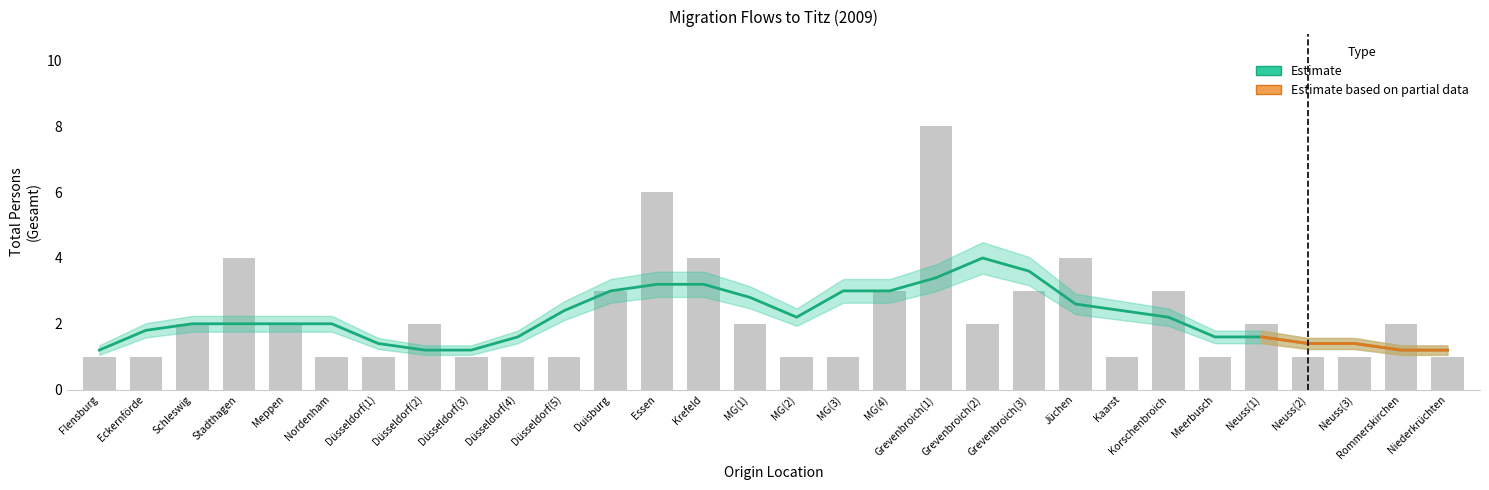

Reading left to right, transcribe all the data shown in this chart.

gesamt: 0=1	1=1	2=2	3=4	4=2	5=1	6=1	7=2	8=1	9=1	10=1	11=3	12=6	13=4	14=2	15=1	16=1	17=3	18=8	19=2	20=3	21=4	22=1	23=3	24=1	25=2	26=1	27=1	28=2	29=1
deutsche_maennlich: 0=0	1=0	2=0	3=0	4=0	5=0	6=0	7=0	8=0	9=0	10=0	11=0	12=1	13=0	14=0	15=0	16=0	17=0	18=0	19=0	20=0	21=0	22=0	23=0	24=0	25=0	26=0	27=0	28=0	29=0
deutsche_weiblich: 0=0	1=0	2=0	3=0	4=0	5=0	6=0	7=0	8=0	9=0	10=0	11=0	12=0	13=0	14=0	15=0	16=0	17=0	18=0	19=0	20=0	21=0	22=0	23=0	24=0	25=0	26=0	27=0	28=0	29=0
auslaender_maennlich: 0=0	1=0	2=0	3=0	4=0	5=0	6=0	7=0	8=0	9=0	10=0	11=0	12=0	13=0	14=0	15=0	16=0	17=0	18=0	19=0	20=0	21=0	22=0	23=0	24=0	25=0	26=0	27=0	28=0	29=0
auslaender_weiblich: 0=0	1=0	2=0	3=0	4=0	5=0	6=0	7=0	8=0	9=0	10=0	11=0	12=0	13=0	14=0	15=0	16=0	17=0	18=0	19=0	20=0	21=0	22=0	23=0	24=0	25=0	26=0	27=0	28=0	29=0